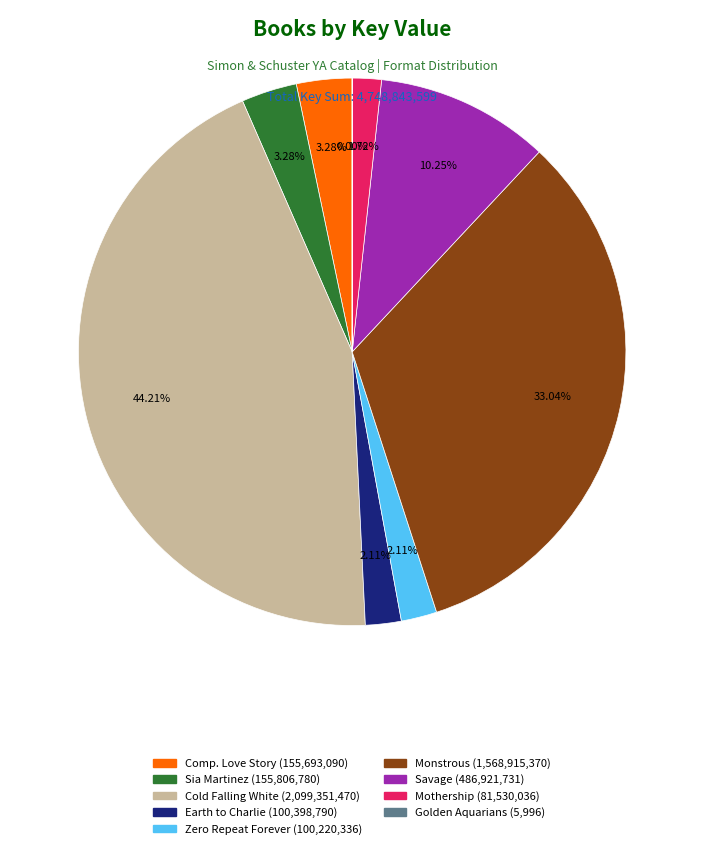

Does any single category account for the majority?

No